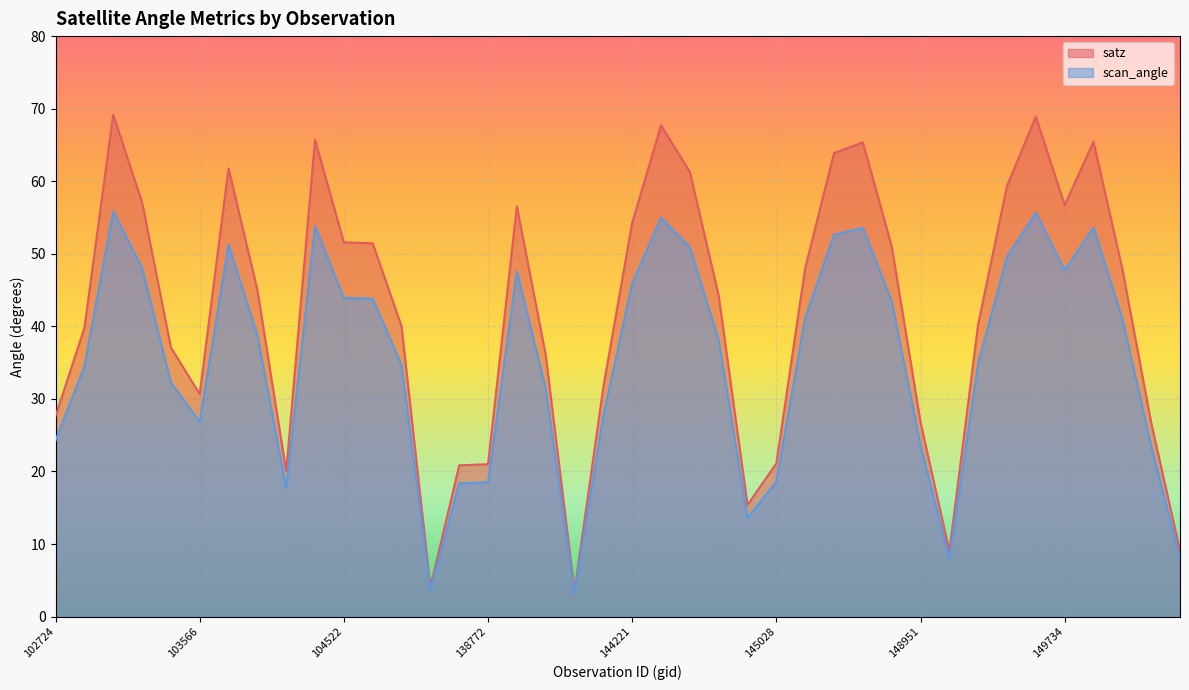

At which label is scan_angle closest to 29?

144028